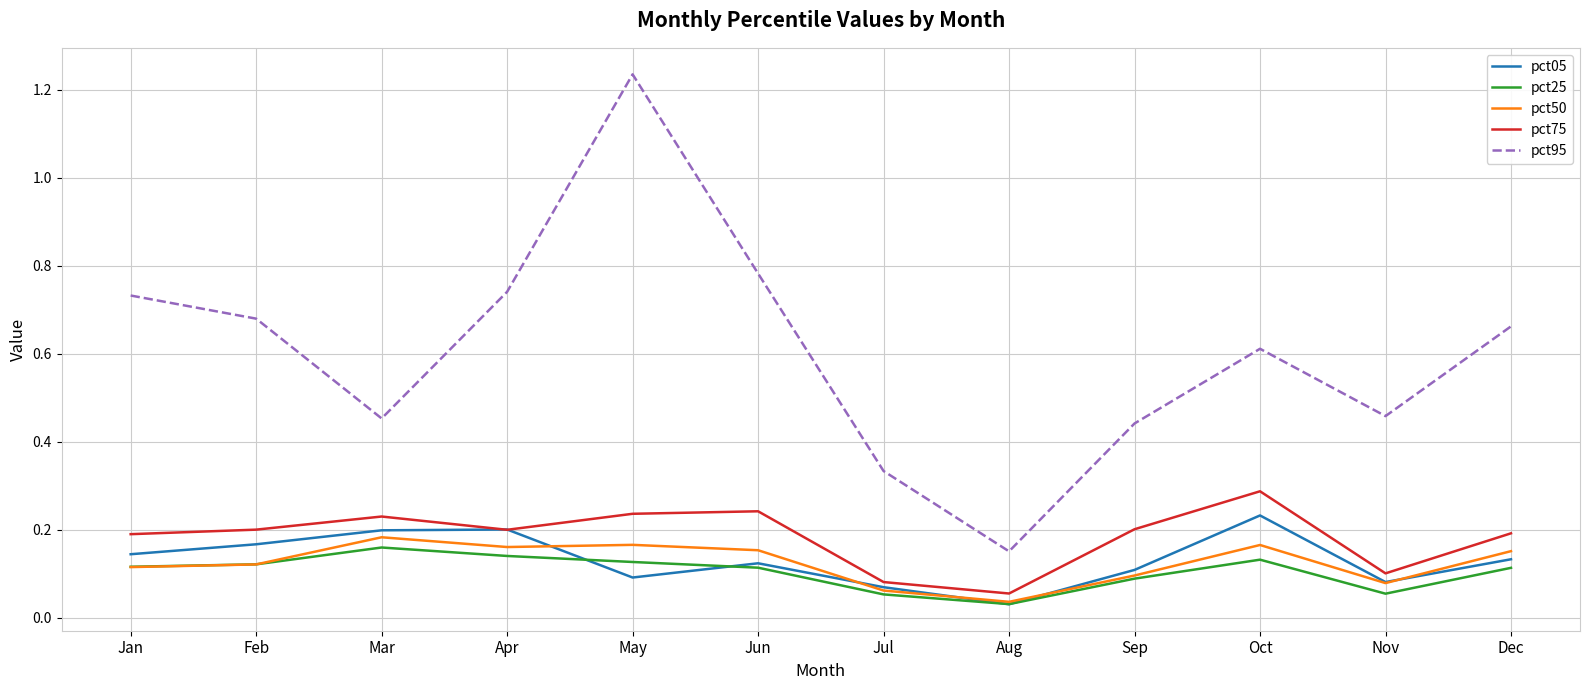

How many series are shown in this chart?

5